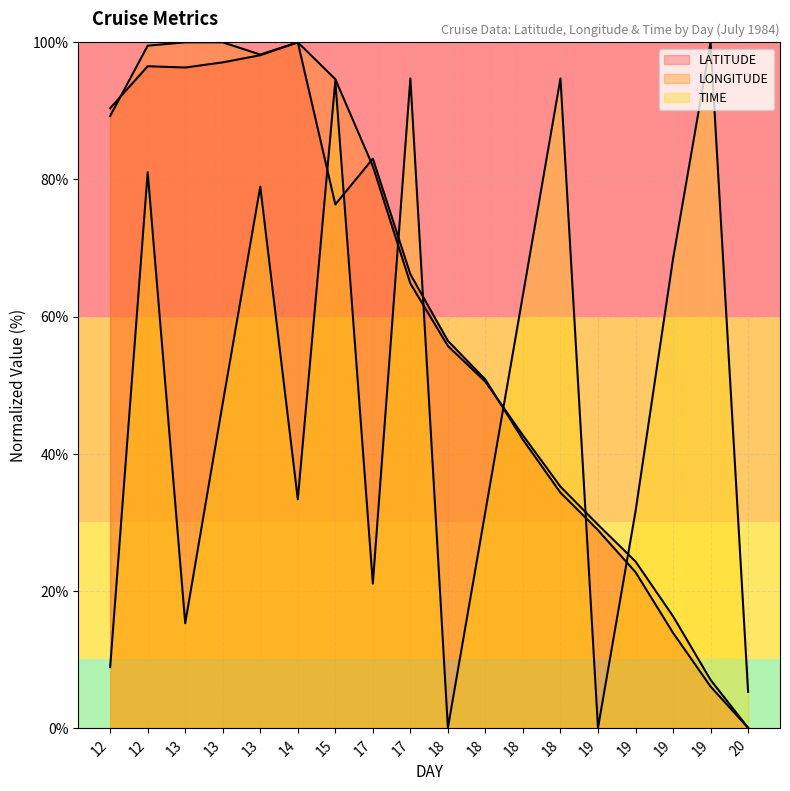

Reading left to right, transcribe all the data shown in this chart.

LATITUDE: 12=90.4	12=96.5	13=96.3	13=97.1	13=98.1	14=100.0	15=76.3	17=83.0	17=66.2	18=56.5	18=50.8	18=42.0	18=34.3	19=28.8	19=22.7	19=13.9	19=6.0	20=0.0
LONGITUDE: 12=89.3	12=99.5	13=100.0	13=100.0	13=98.2	14=100.0	15=94.6	17=81.9	17=64.8	18=55.7	18=50.5	18=42.7	18=35.2	19=29.6	19=24.3	19=16.3	19=7.0	20=0.0
TIME: 12=8.9	12=81.1	13=15.3	13=47.4	13=78.9	14=33.3	15=94.4	17=21.1	17=94.7	18=0.0	18=31.6	18=63.2	18=94.7	19=0.0	19=31.6	19=68.4	19=100.0	20=5.3